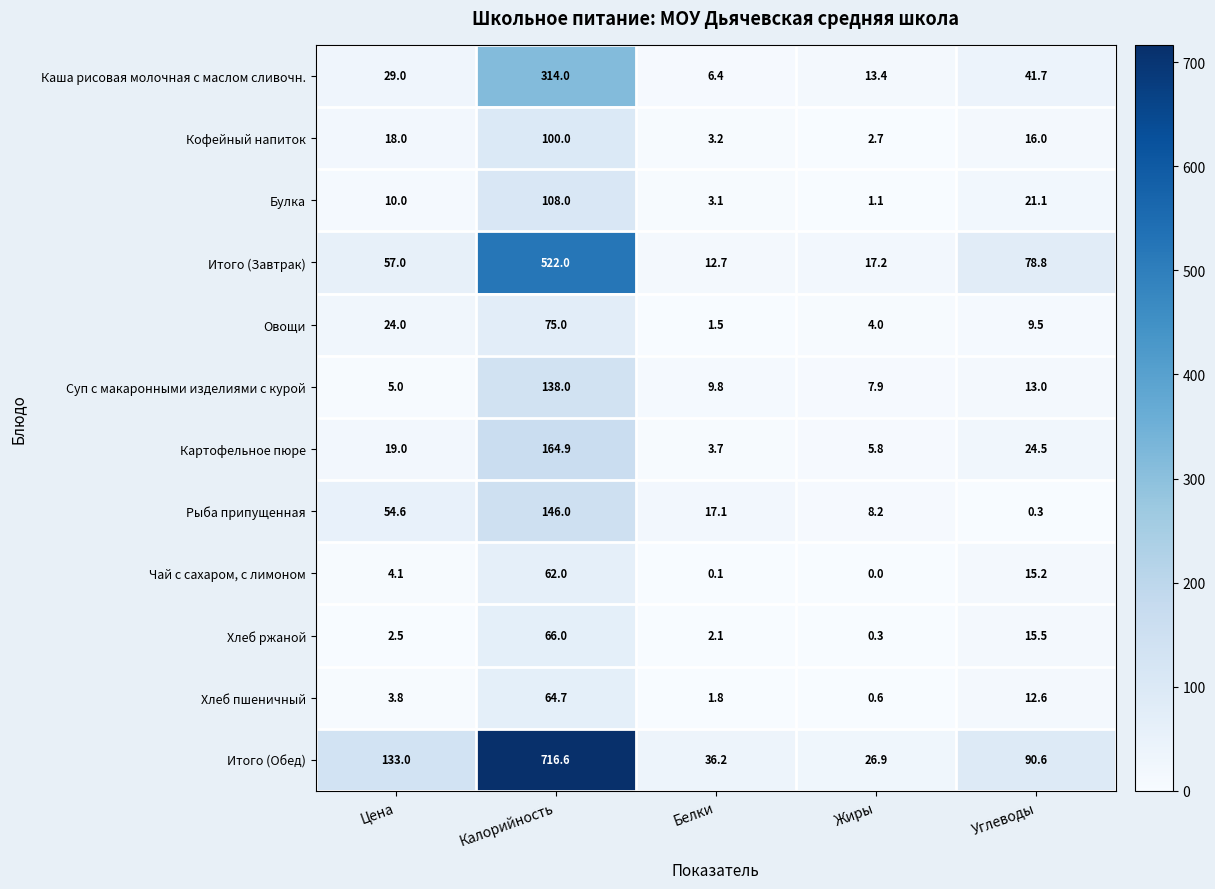

Which label corresponds to the smallest value in the chart?

Жиры